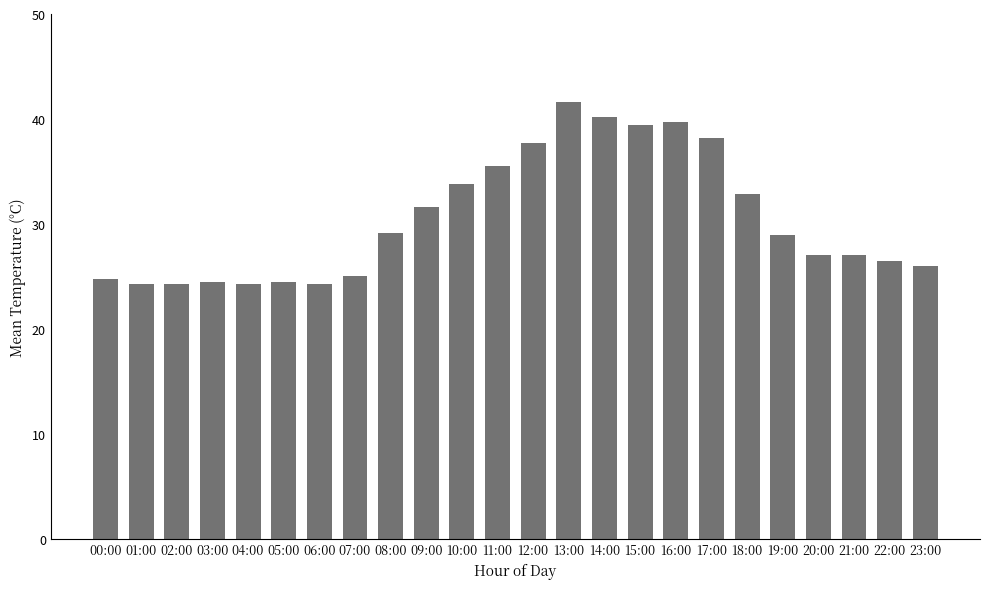

True or false: the data shows 9.7 at 20:00.

False